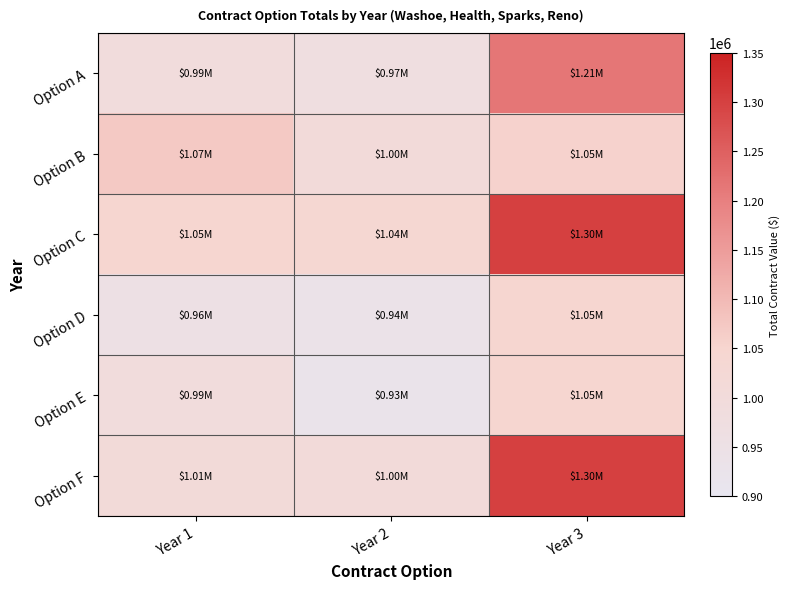

Rank the series by their maximum value, from highest to lowest.

Option C, Option F, Option A, Option B, Option D, Option E